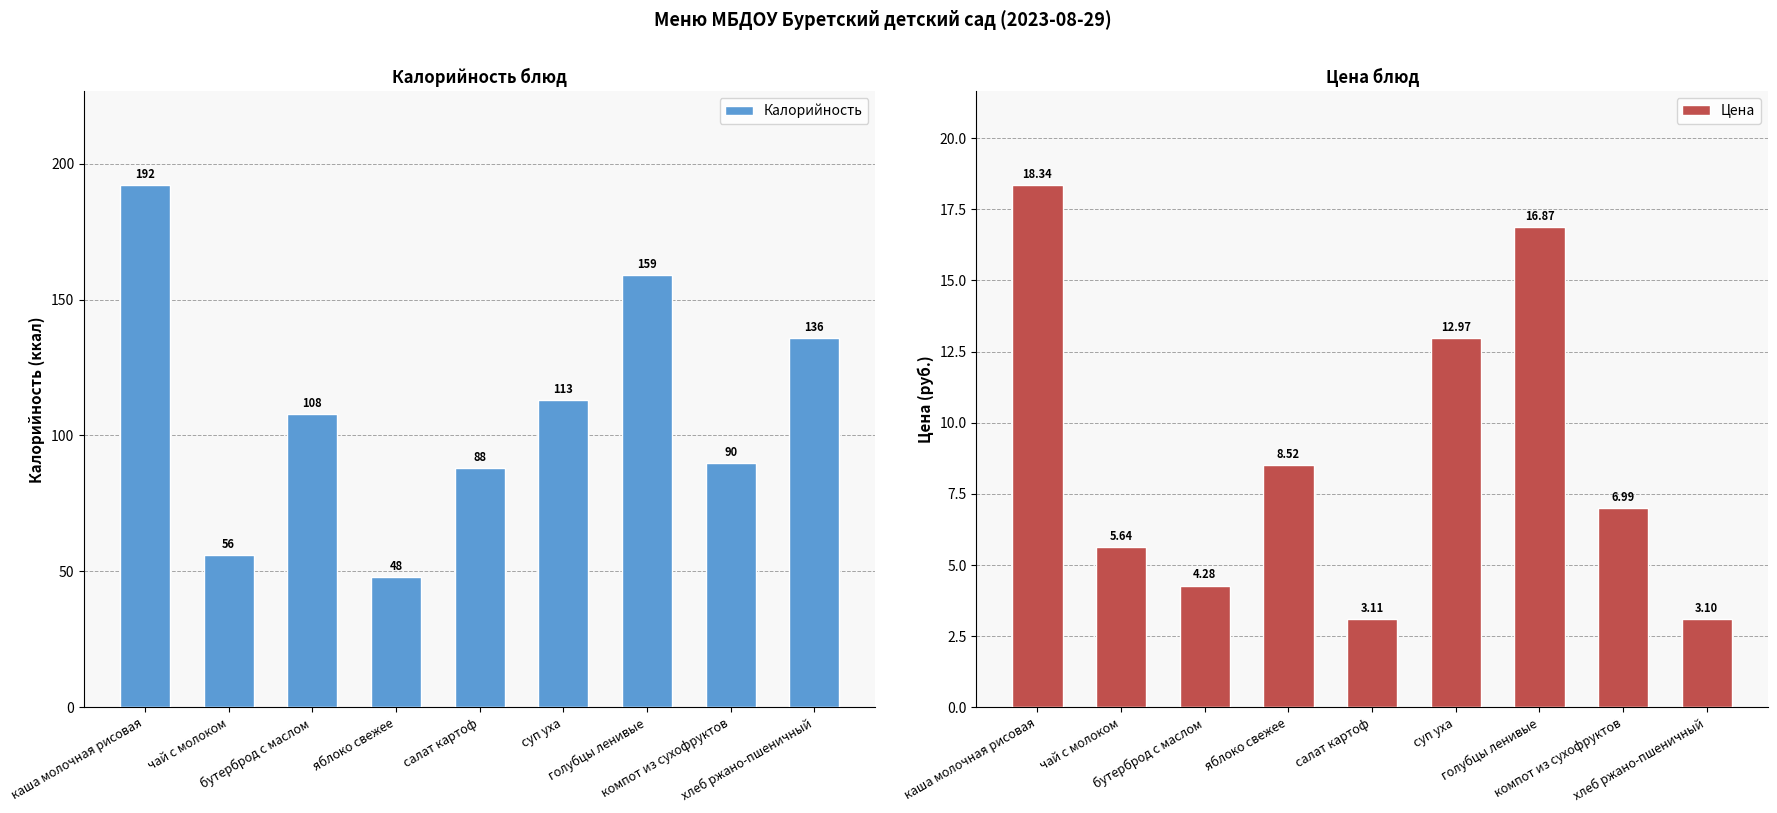

What is the label of the 4th bar from the left?

яблоко свежее